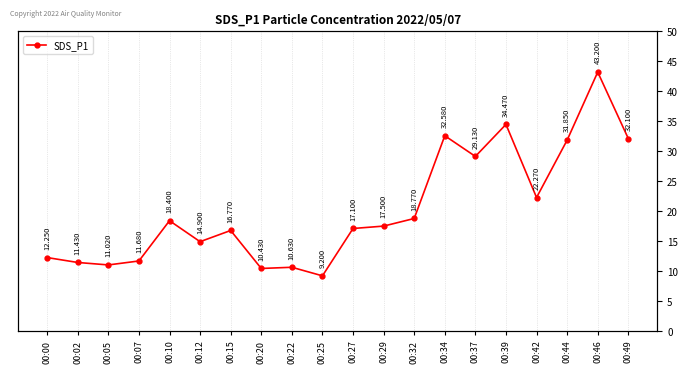

True or false: the data has more than 2 interior local peaks.

True